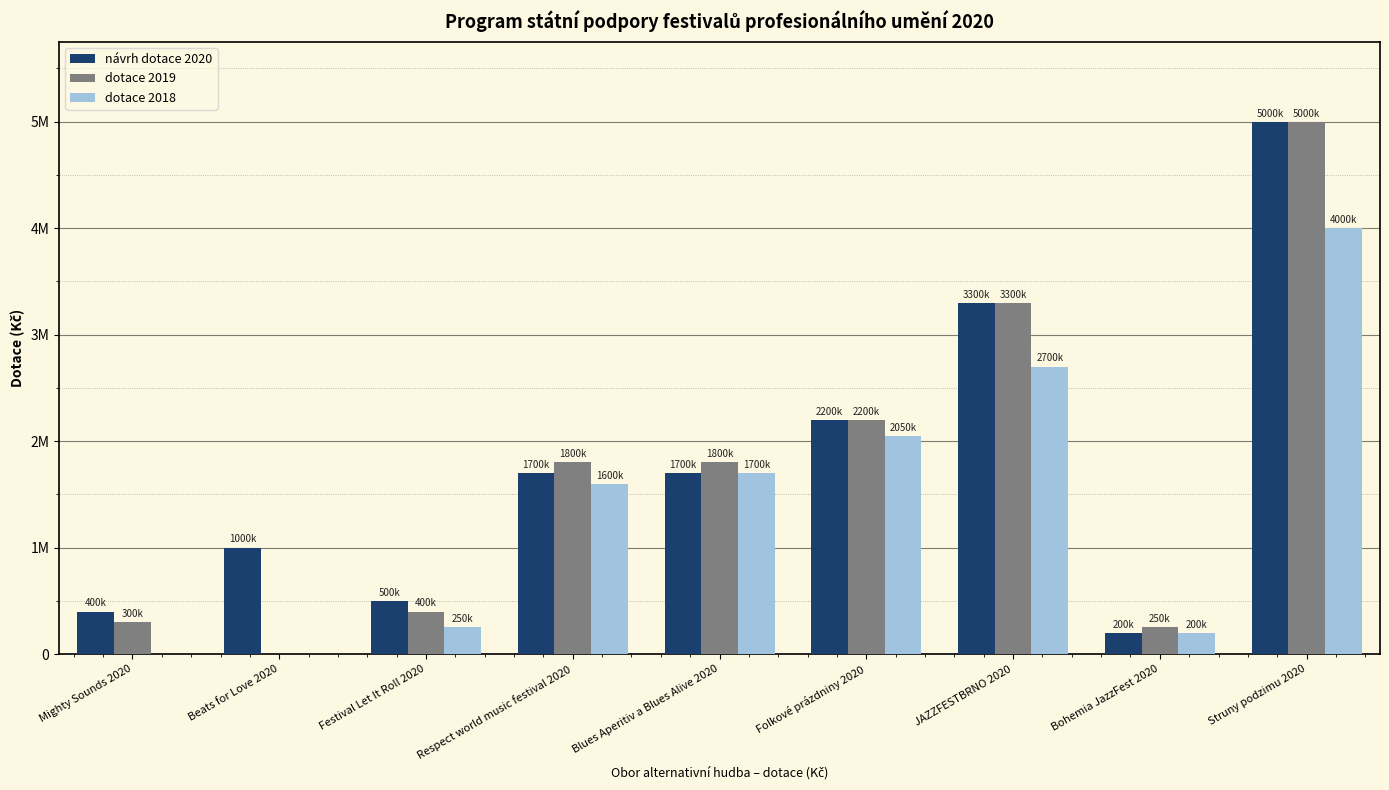

Where is dotace 2019 nearest to the value 2500000?

Folkové prázdniny 2020